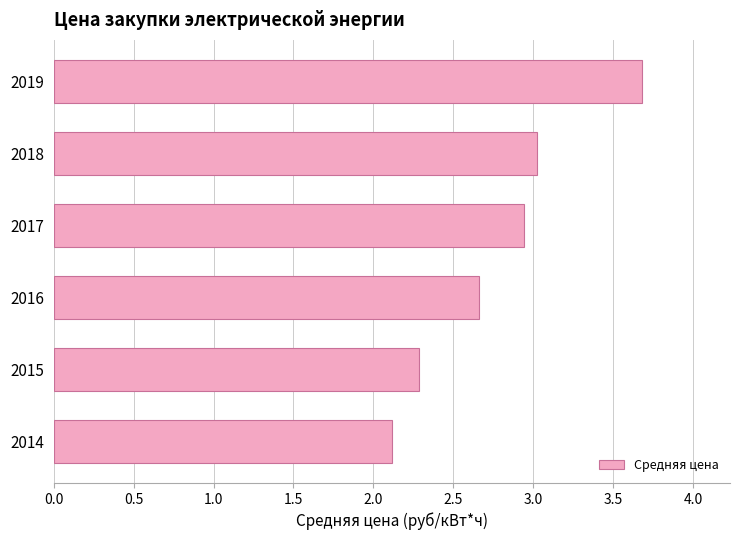

The value at 2014 is 0.7. True or false?

False